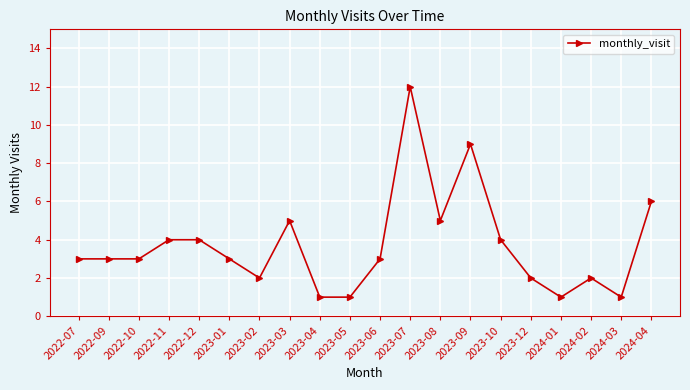

What value does the data have at 2023-10?

4